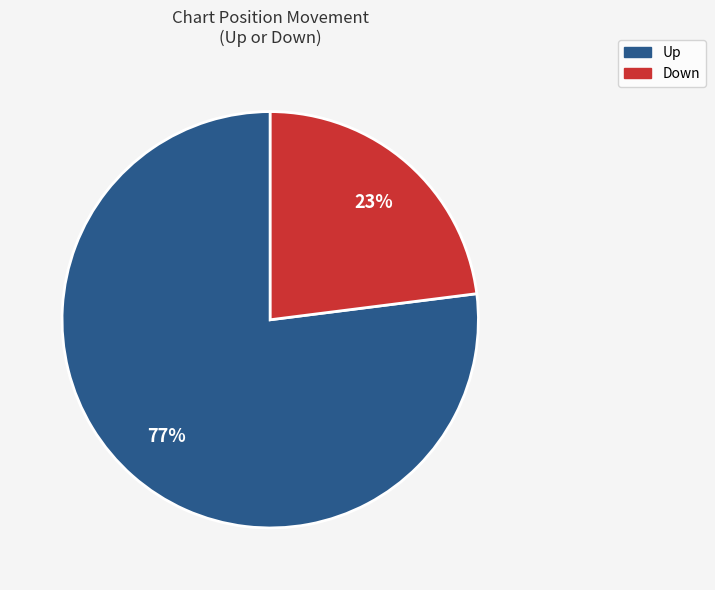

Is there any slice that represents more than half of the pie?

Yes